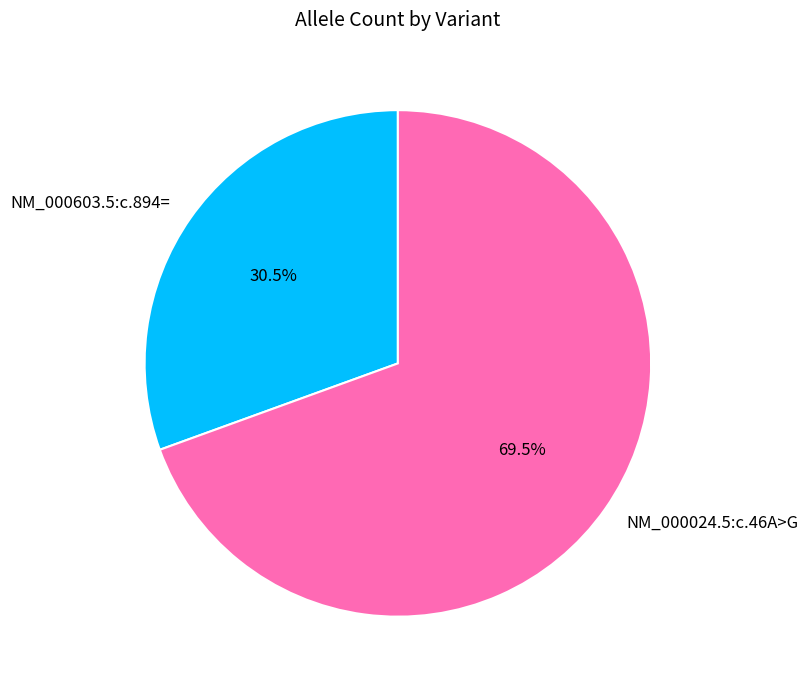

Which category has the smallest portion of the pie?

NM_000603.5:c.894=